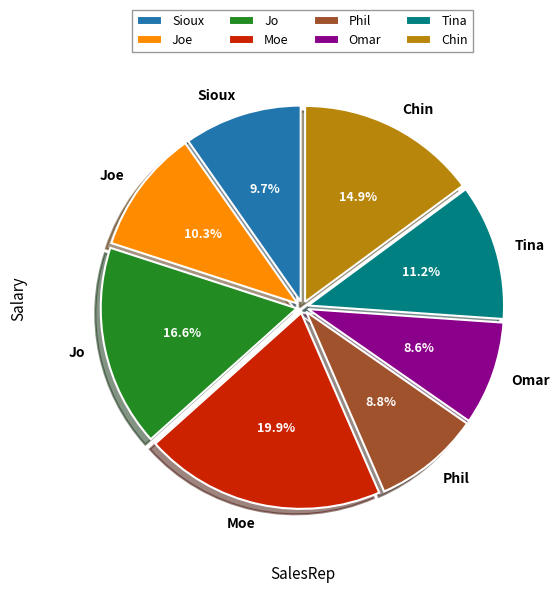

Is it true that Joe is 10% of the pie?

True